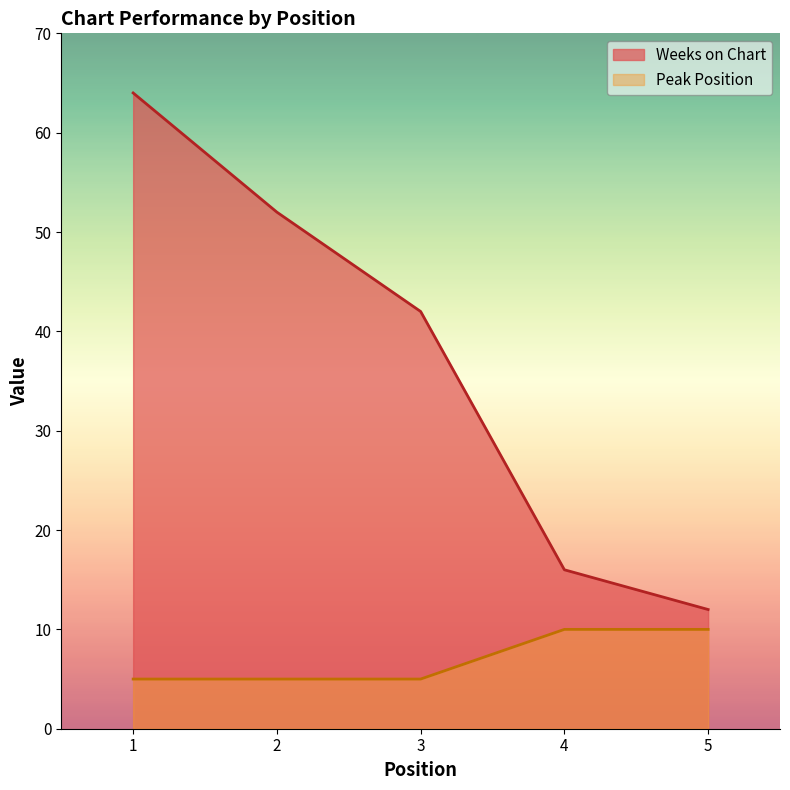

What is the approximate value of Weeks on Chart at 2?

52